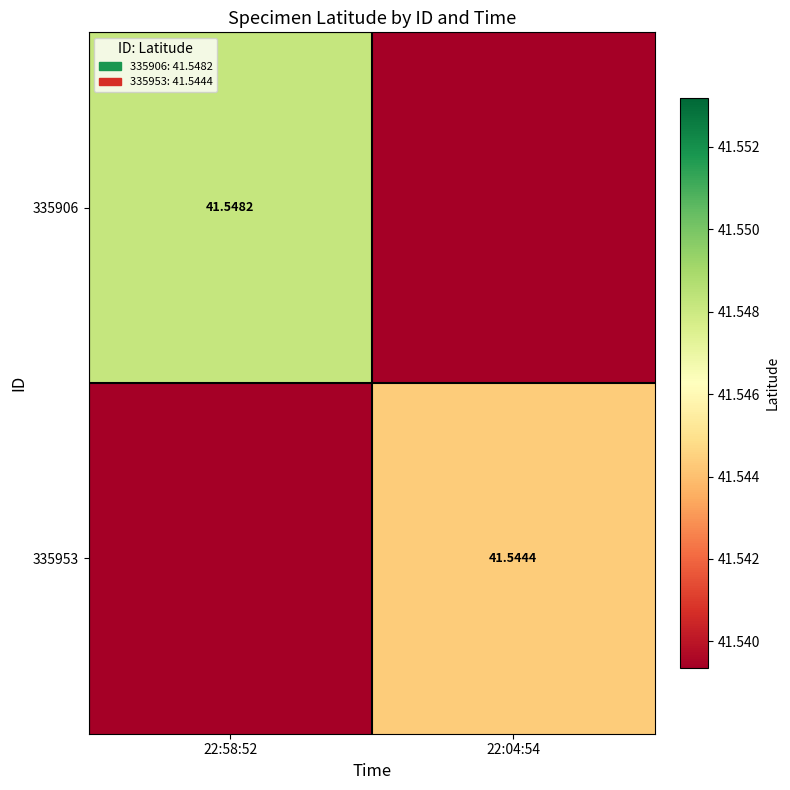

The value of 335906 at 22:58:52 is 41.5. True or false?

True